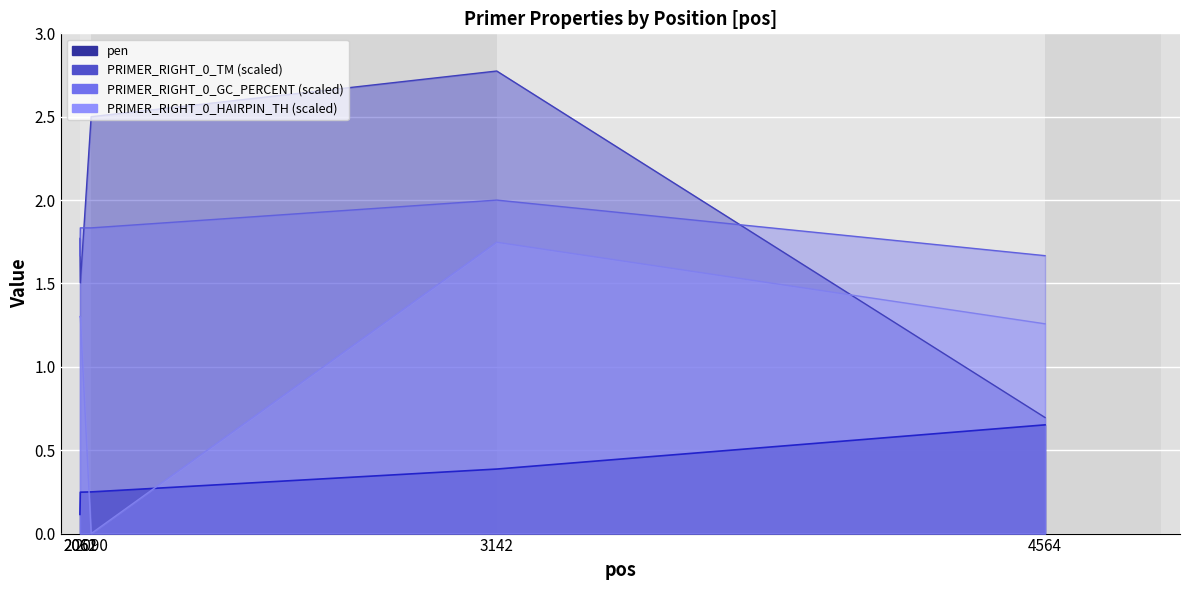

What is the difference between the PRIMER_RIGHT_0_TM values at 2061 and 4564?

1.1